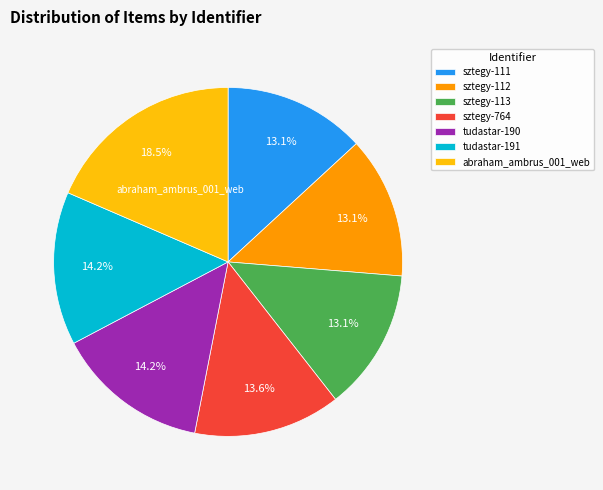

How many slices are in this pie chart?

7